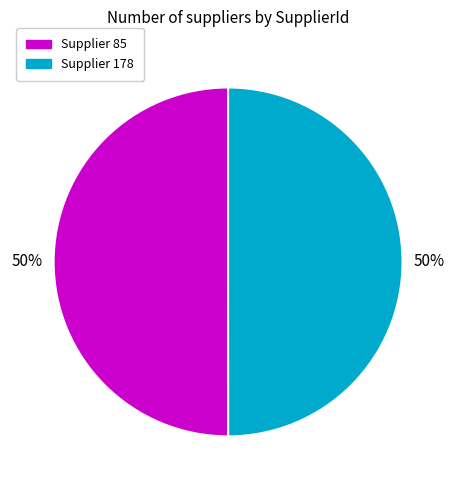

Is it true that Supplier 85 is 50% of the pie?

True